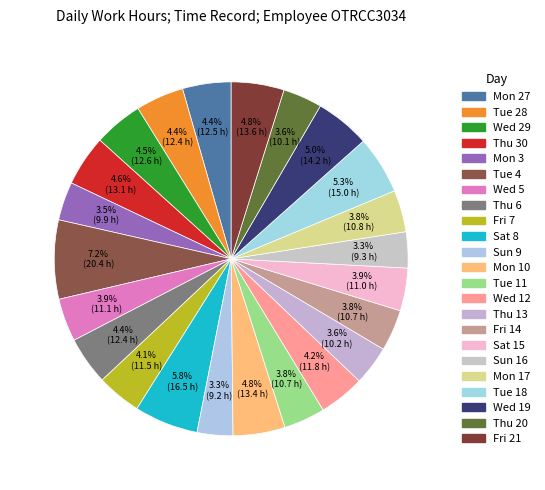

Rank the categories by value from lowest to highest.

Sun 9, Sun 16, Mon 3, Thu 20, Thu 13, Tue 11, Fri 14, Mon 17, Sat 15, Wed 5, Fri 7, Wed 12, Tue 28, Thu 6, Mon 27, Wed 29, Thu 30, Mon 10, Fri 21, Wed 19, Tue 18, Sat 8, Tue 4